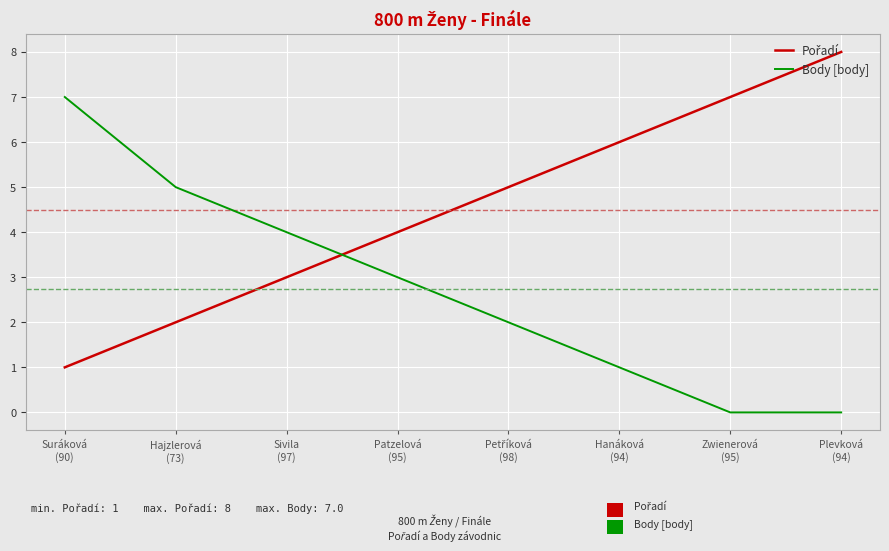

Is this an area chart (filled region under the line)?

No